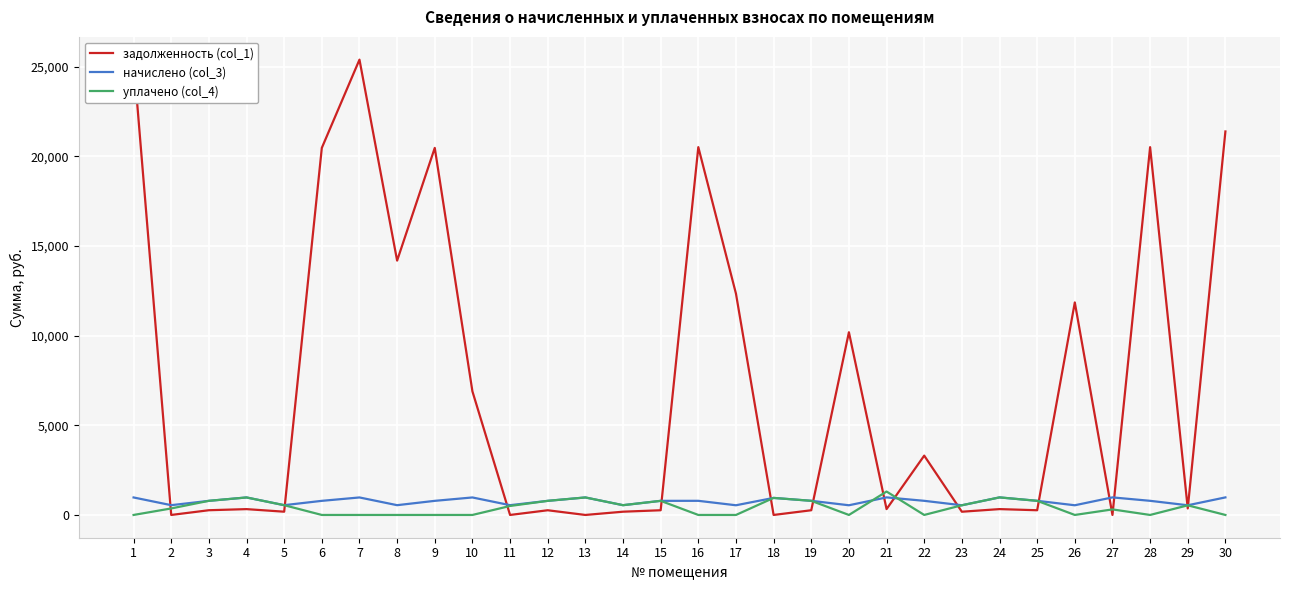

What is the value of the задолженность (col_1) point at the 23rd from the left?

180.2